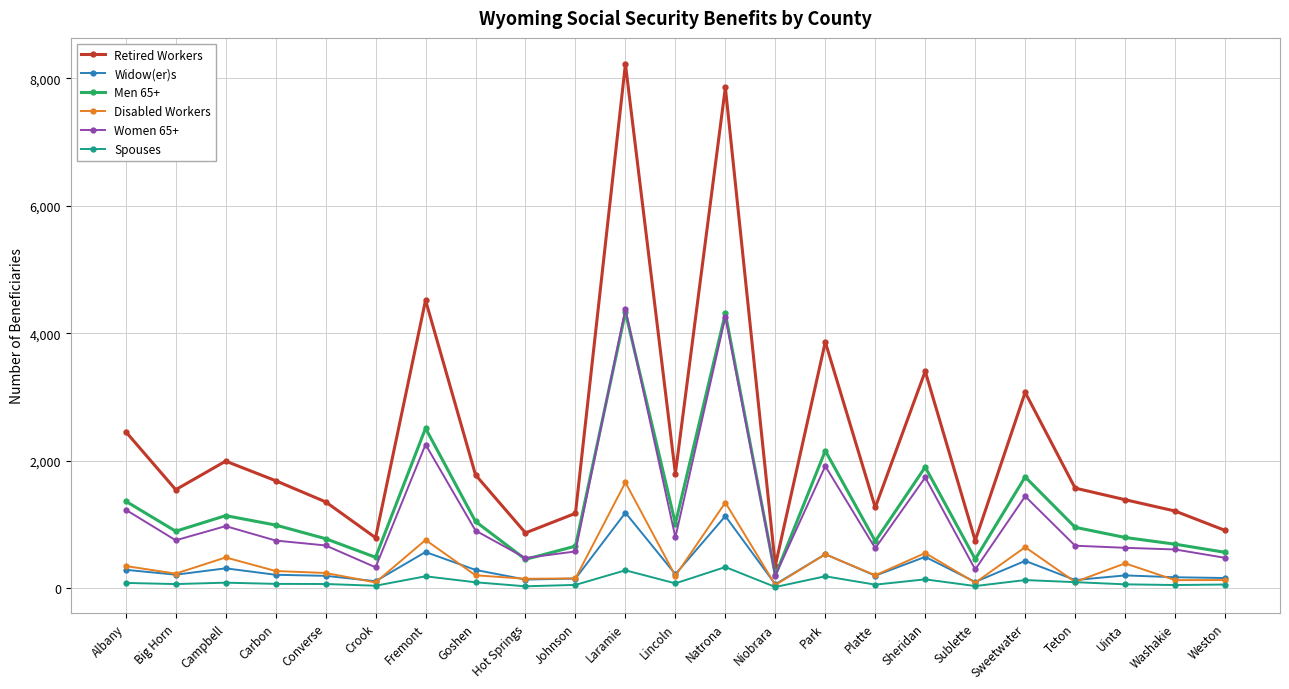

In Retired Workers, how many points are higher than both neighbors (excluding endpoints)?

7